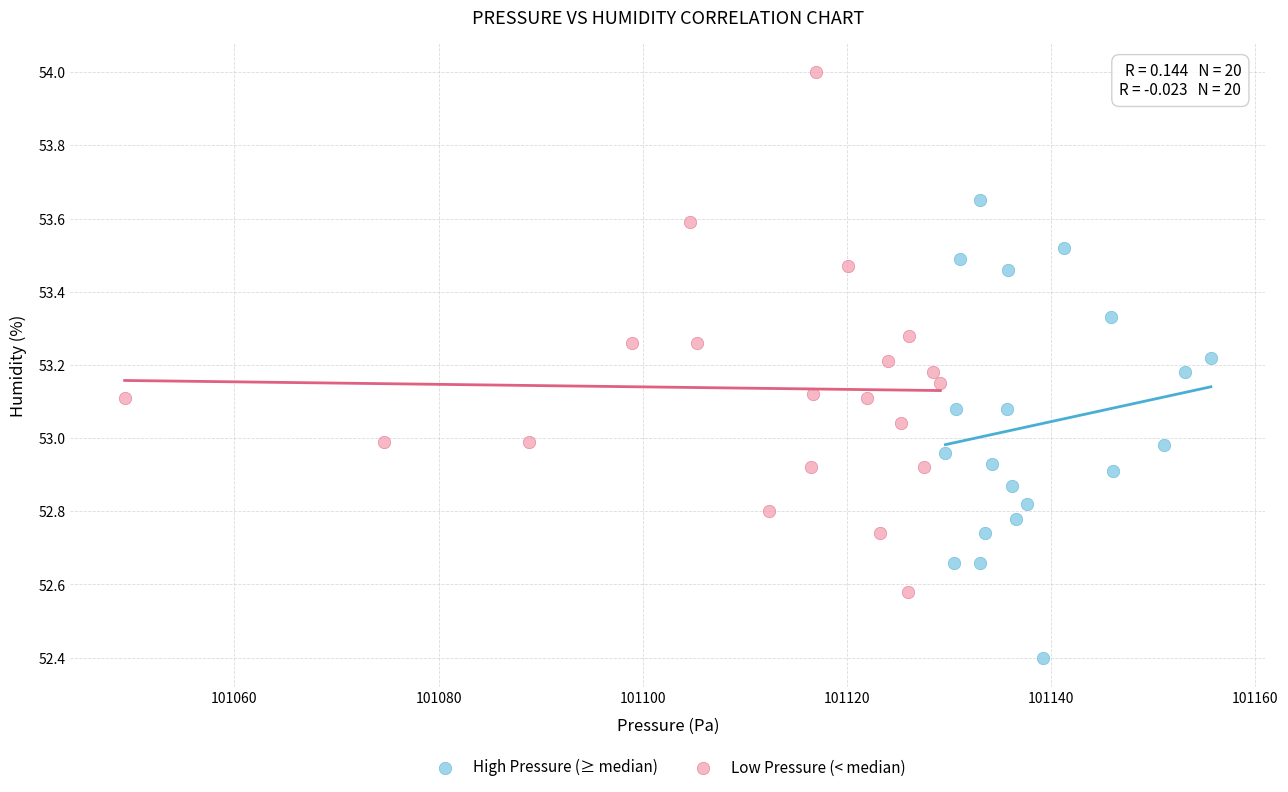

Which series reaches the maximum Y coordinate?

Low Pressure (< median)